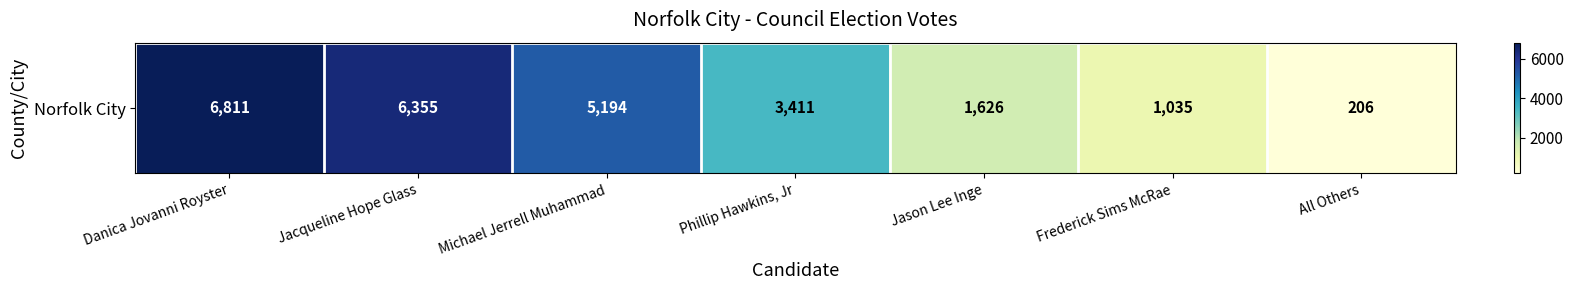

List the labels in order of value, largest first.

Danica Jovanni Royster, Jacqueline Hope Glass, Michael Jerrell Muhammad, Phillip Hawkins, Jr, Jason Lee Inge, Frederick Sims McRae, All Others